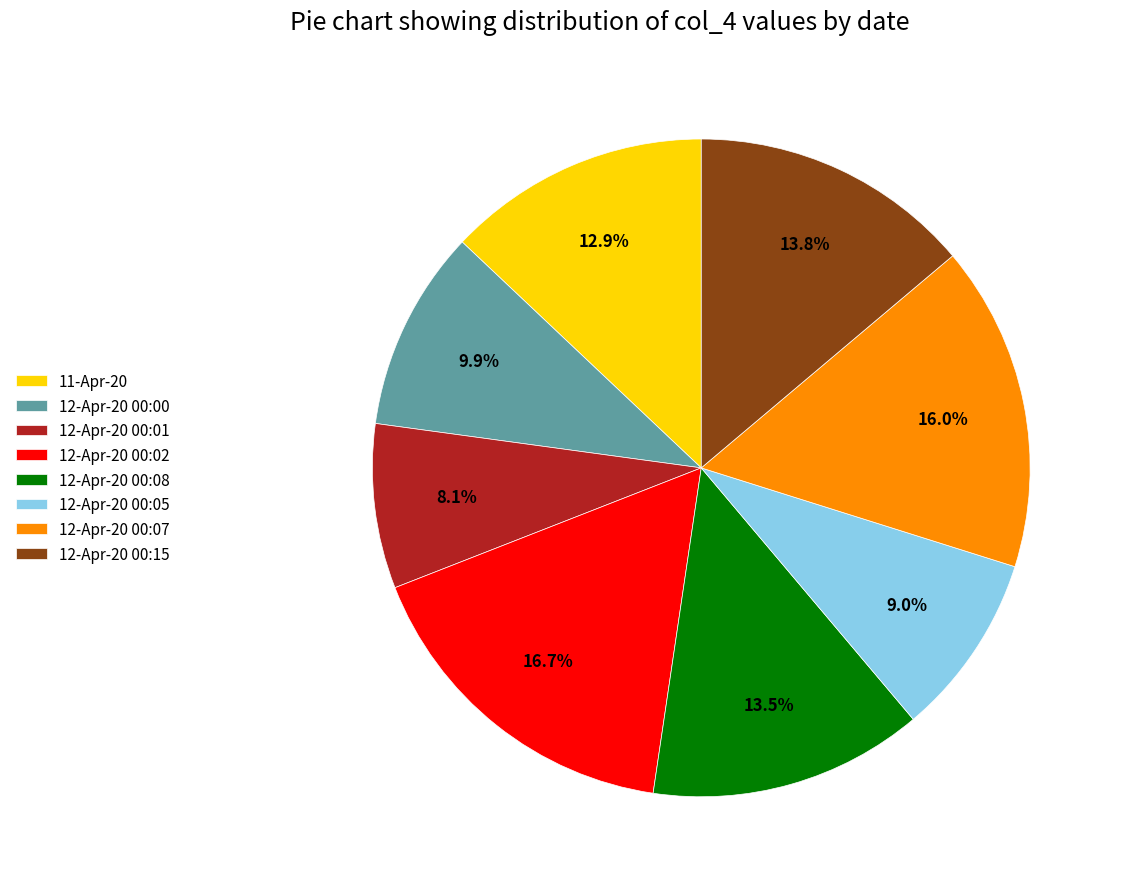

The 12-Apr-20 00:02 slice represents 26% of the pie. True or false?

False